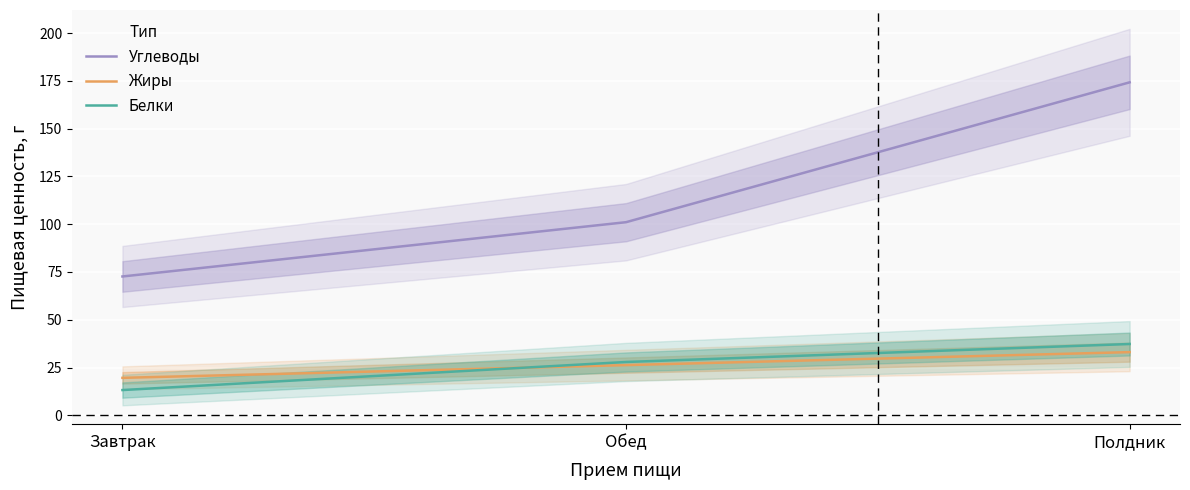

Which series has the largest total across all categories?

Углеводы